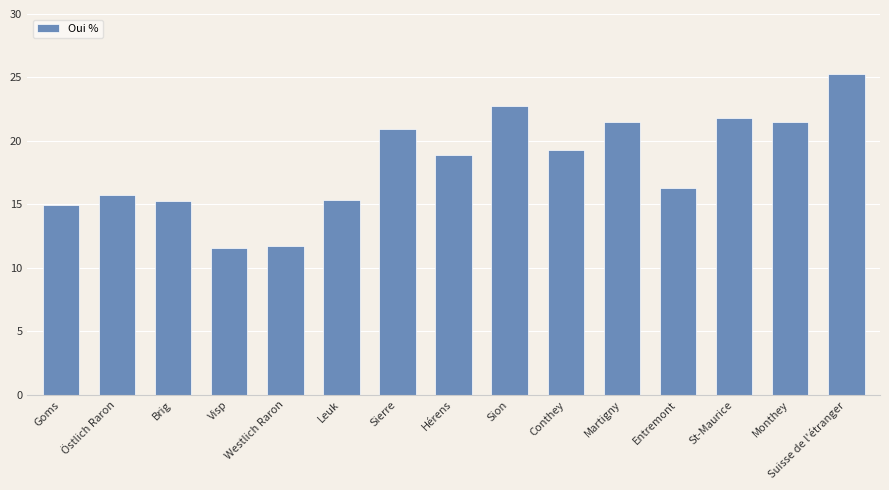

What is the difference between the values at Visp and Leuk?

3.7